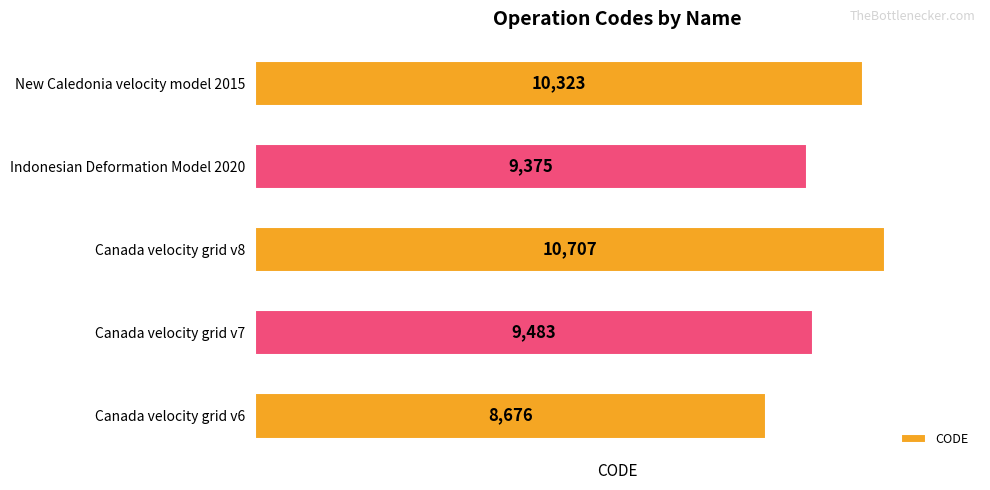

What is the difference between the maximum and minimum values?

2031